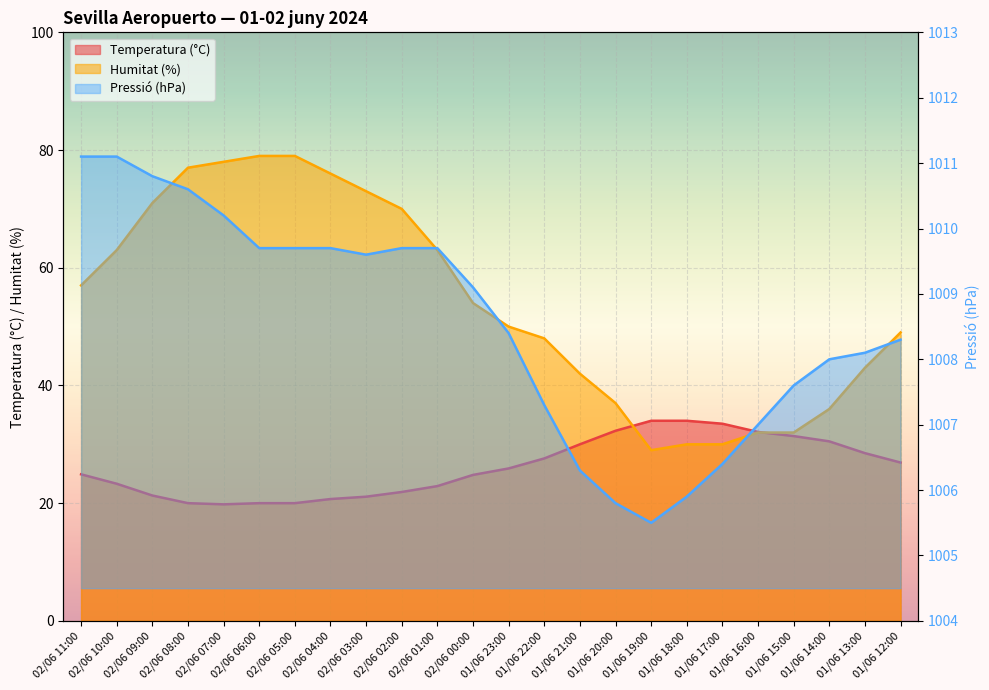

Where does the Pressió (hPa) offset series first go above 1009?

02/06 11:00